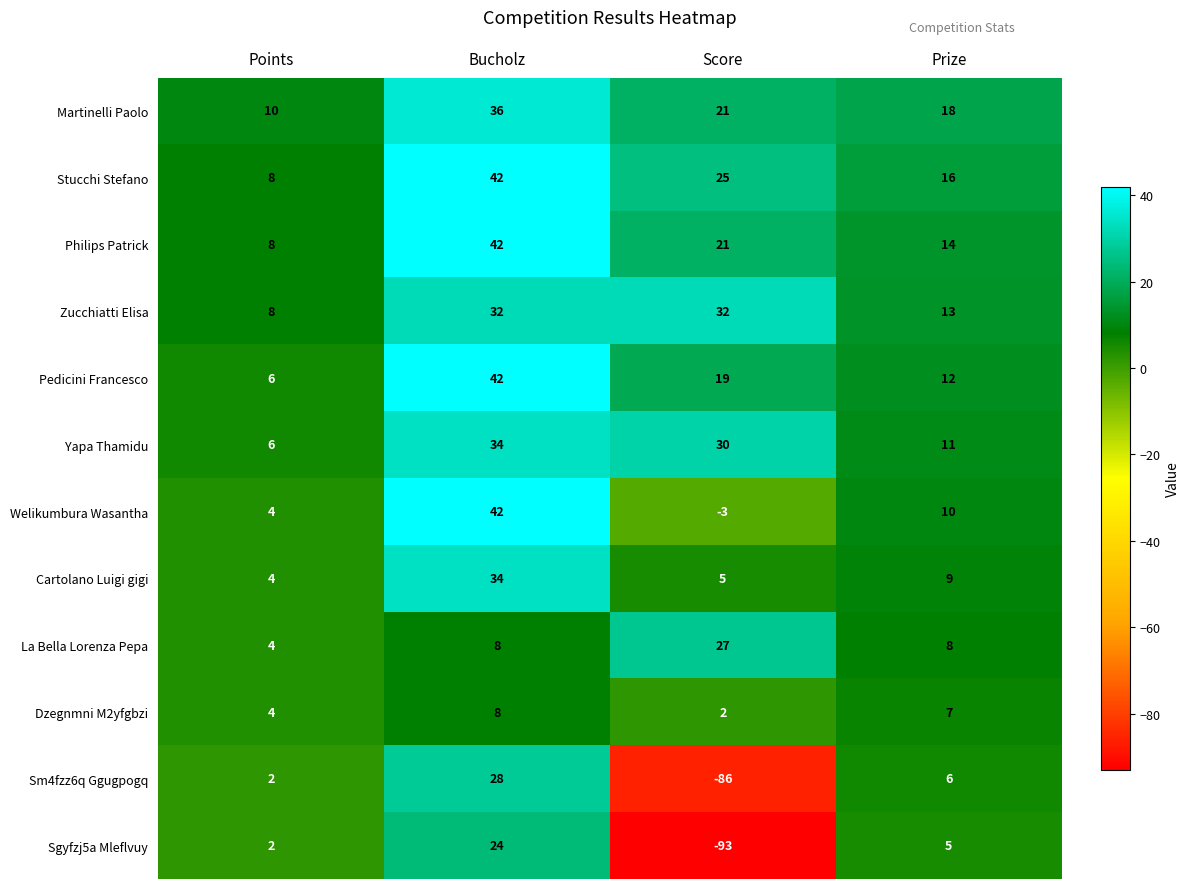

The value of Philips Patrick at Points is 2. True or false?

False